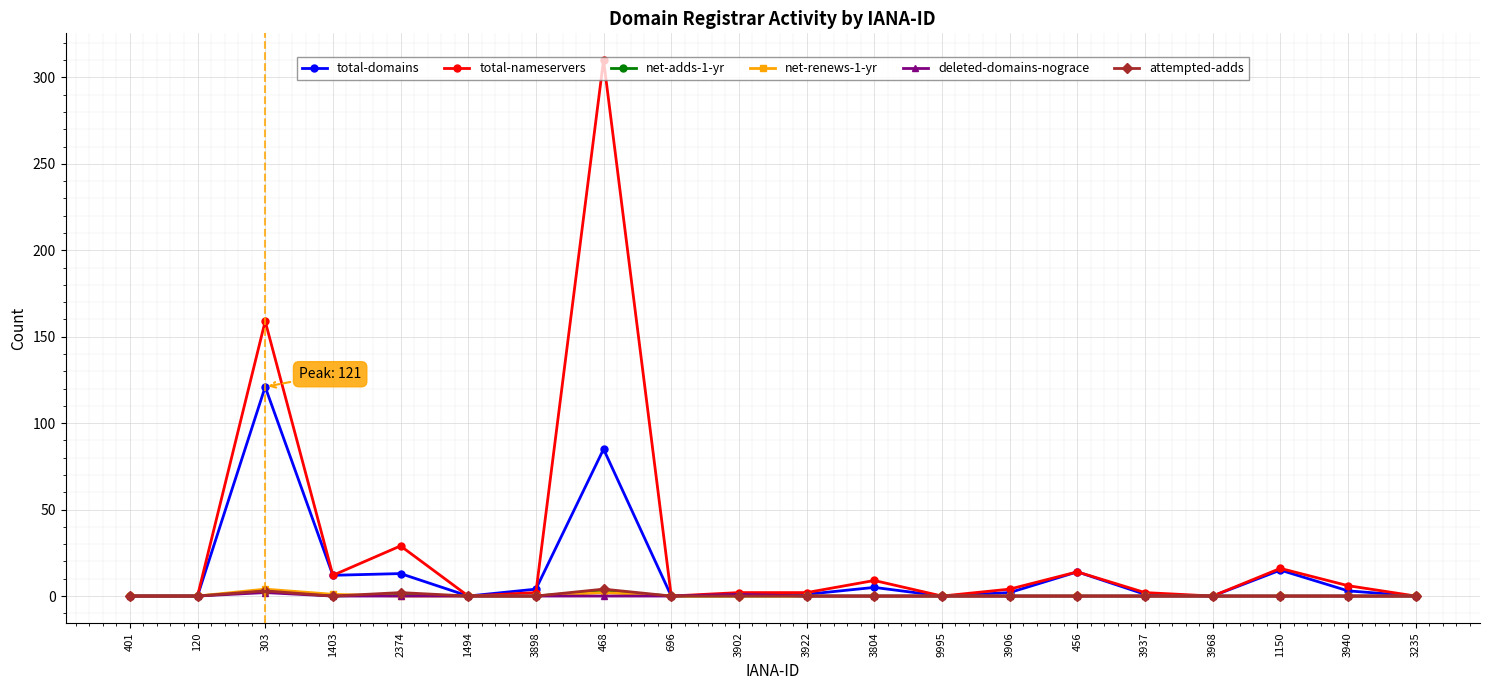

At which label does total-nameservers first exceed 2?

303